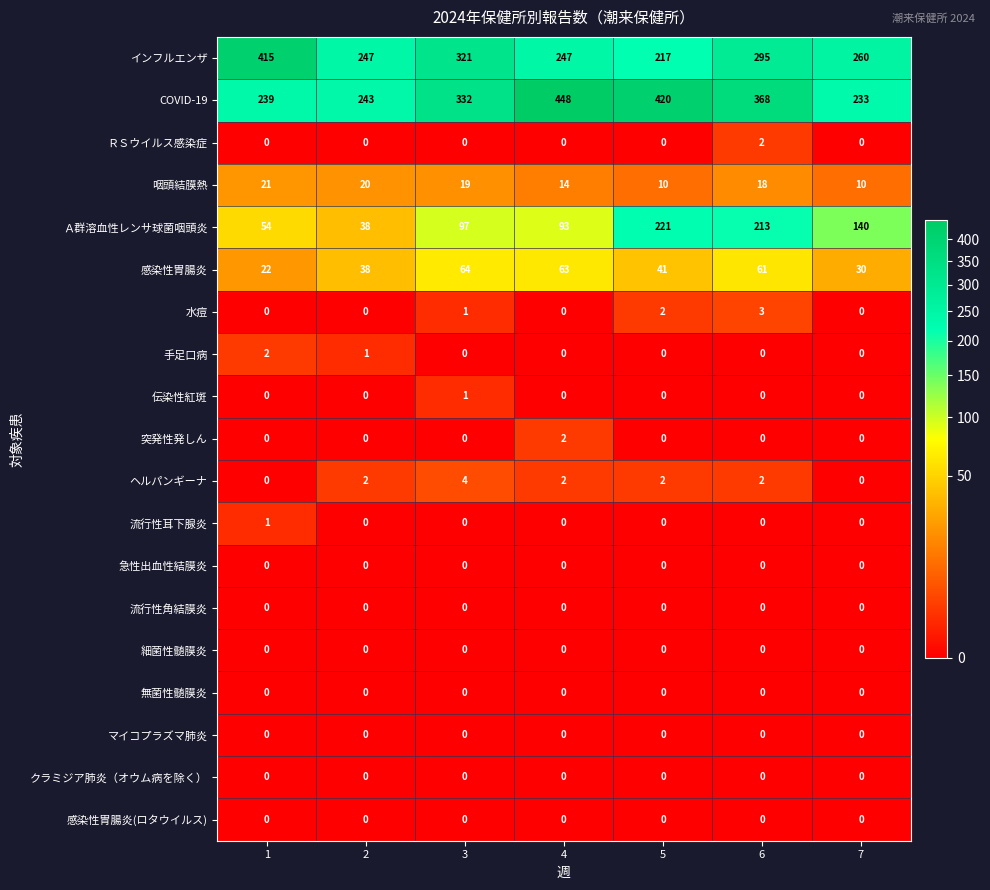

Which series changed the most between 3 and 5?

Ａ群溶血性レンサ球菌咽頭炎